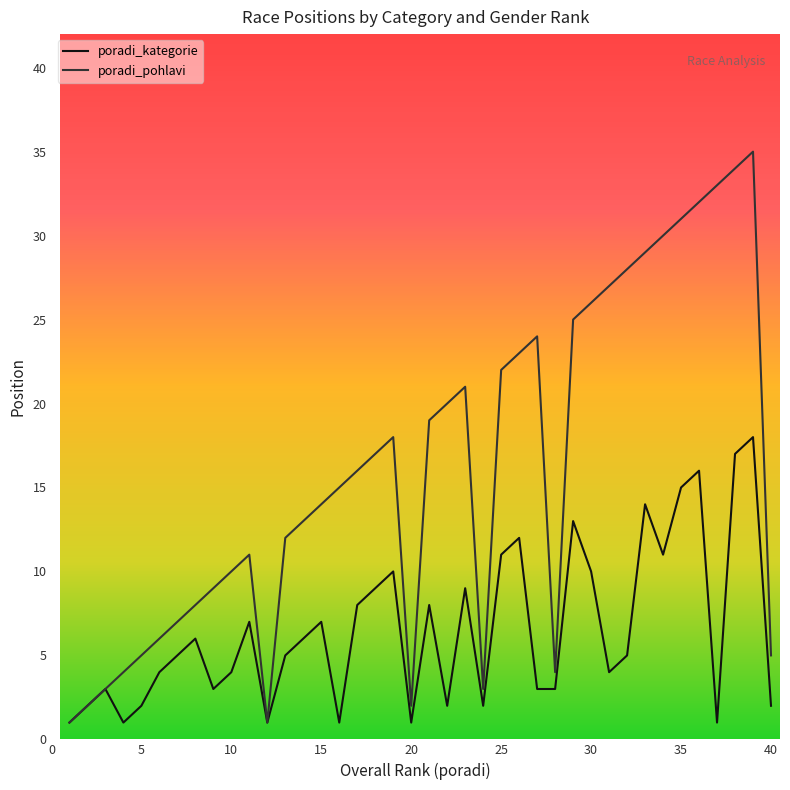

The poradi_kategorie series shows 0 at 1. True or false?

False